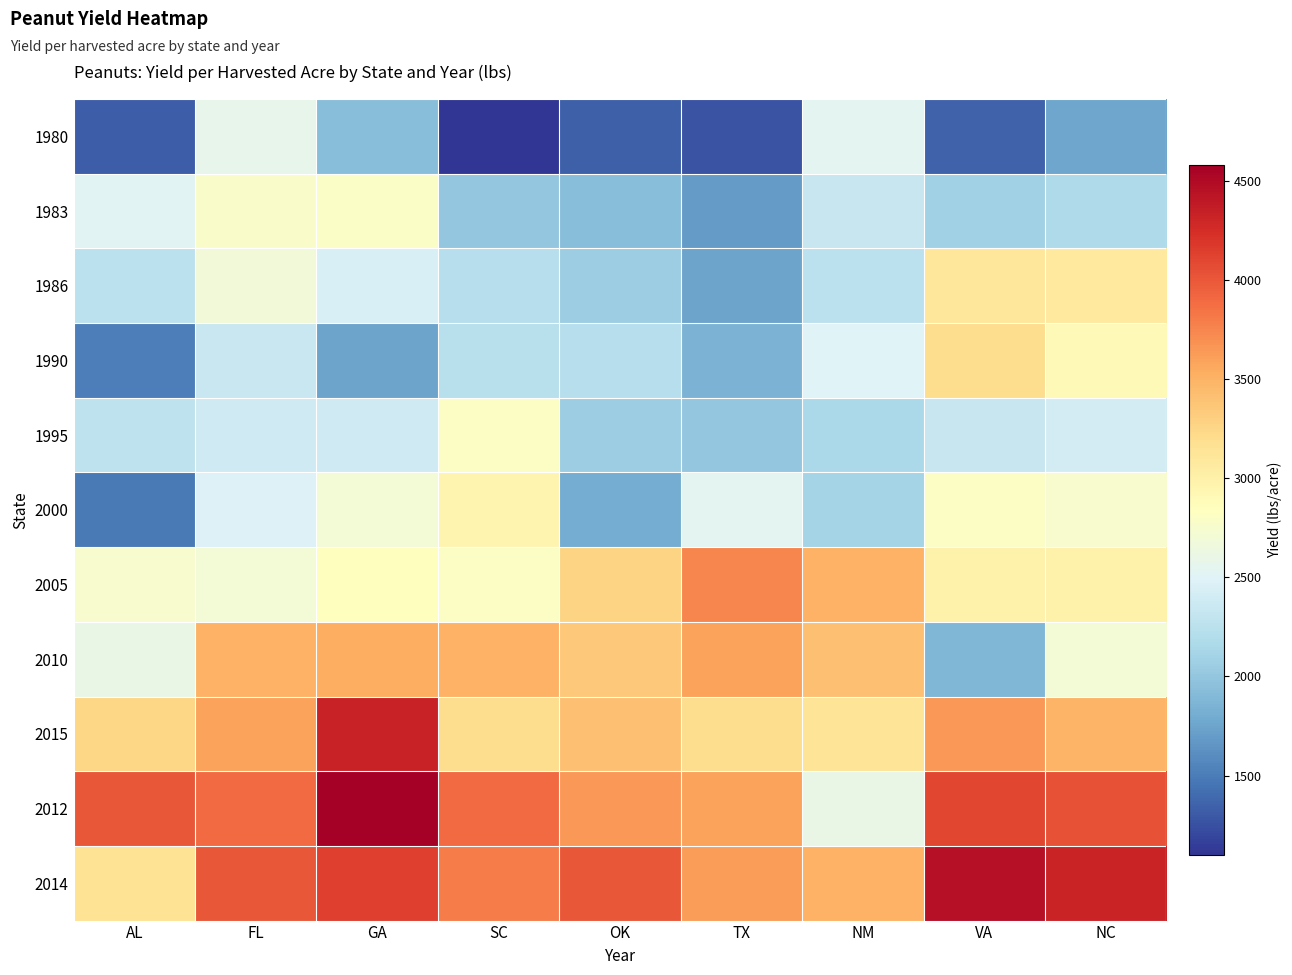

Count the number of data series in this chart.

11